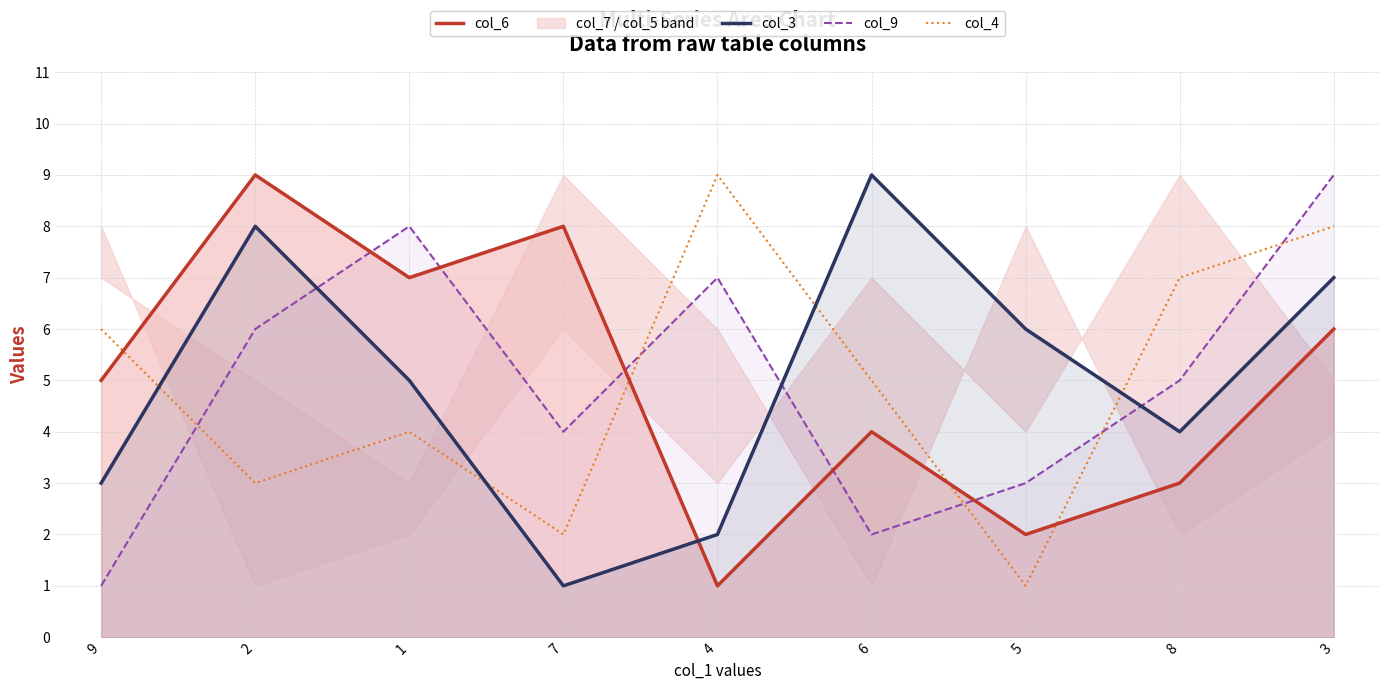

What is the difference between the highest and lowest values at 4?

8